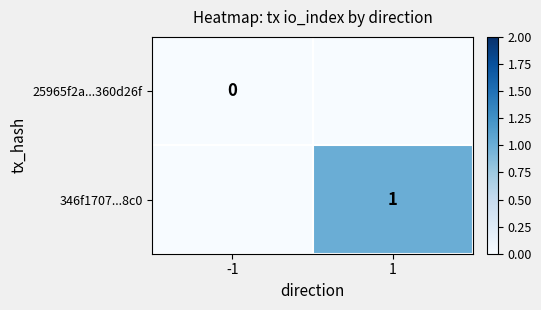

Count the number of data series in this chart.

2